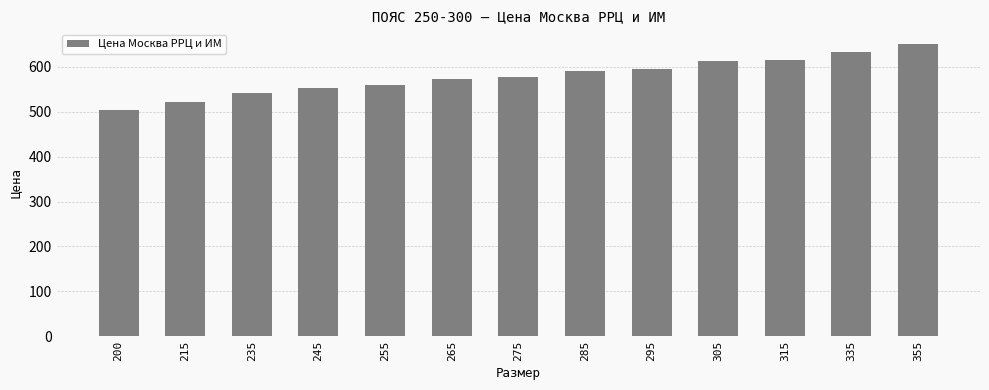

What is the maximum value shown in the chart?

650.6